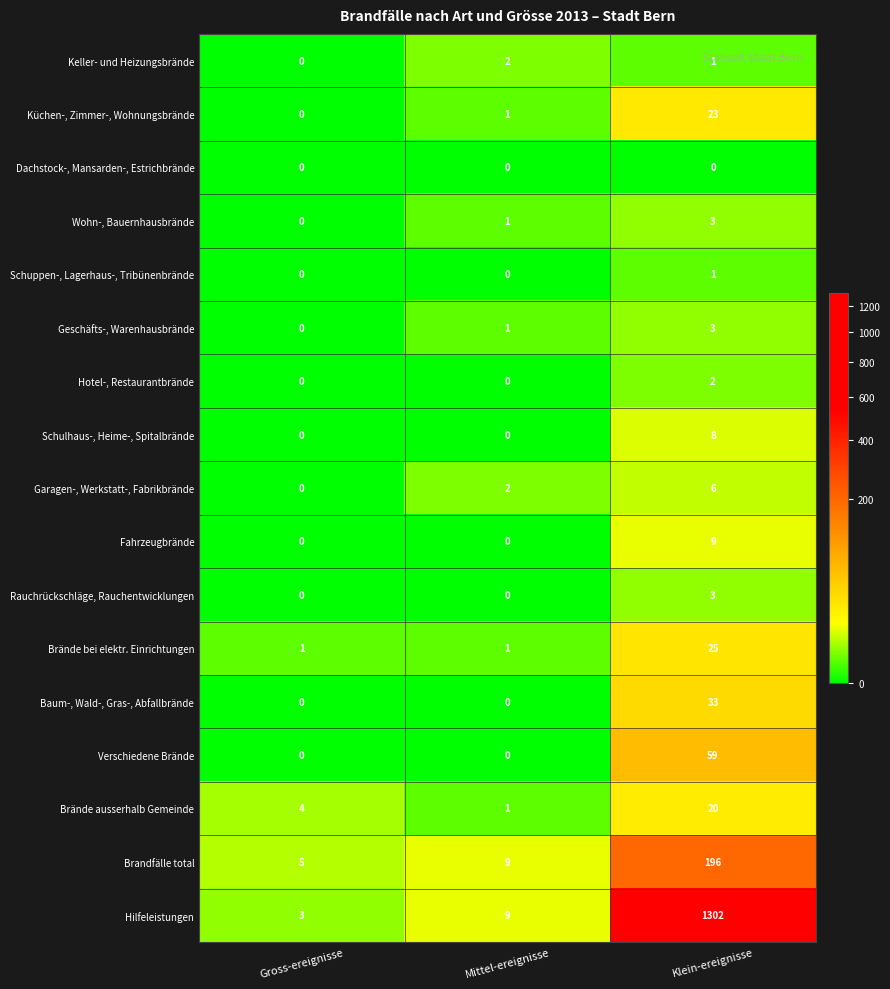

What value does the Geschäfts-, Warenhausbrände series have at Klein-ereignisse?

3